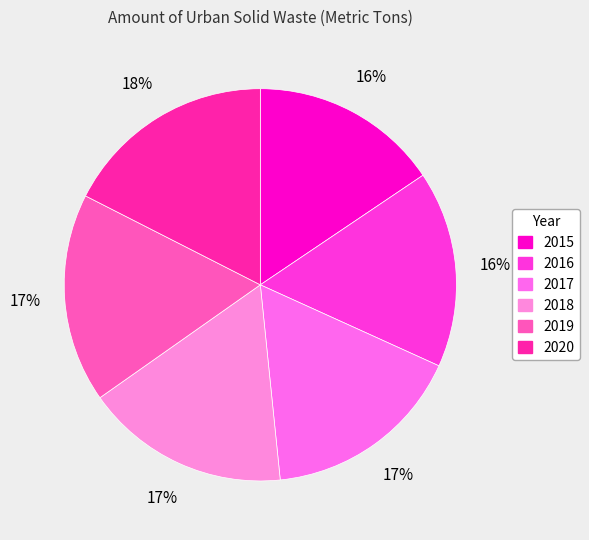

To the nearest percent, what is the combined percentage of 2016 and 2019?

33%